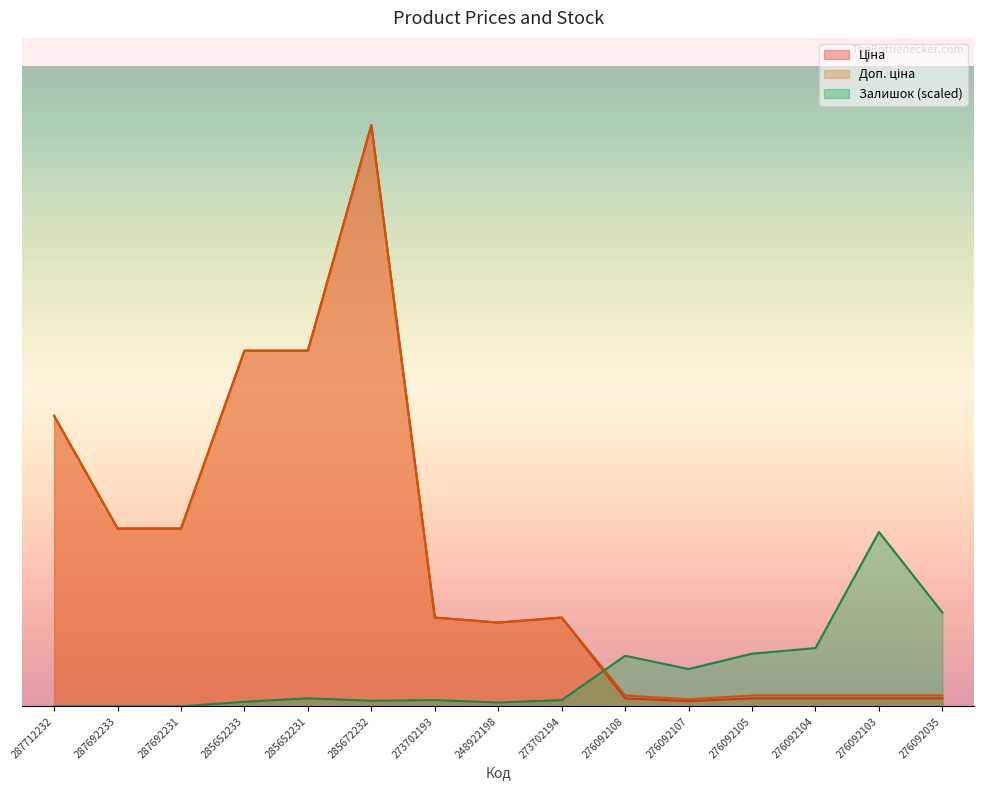

What is the approximate value of Ціна at 248922198?

8856.7